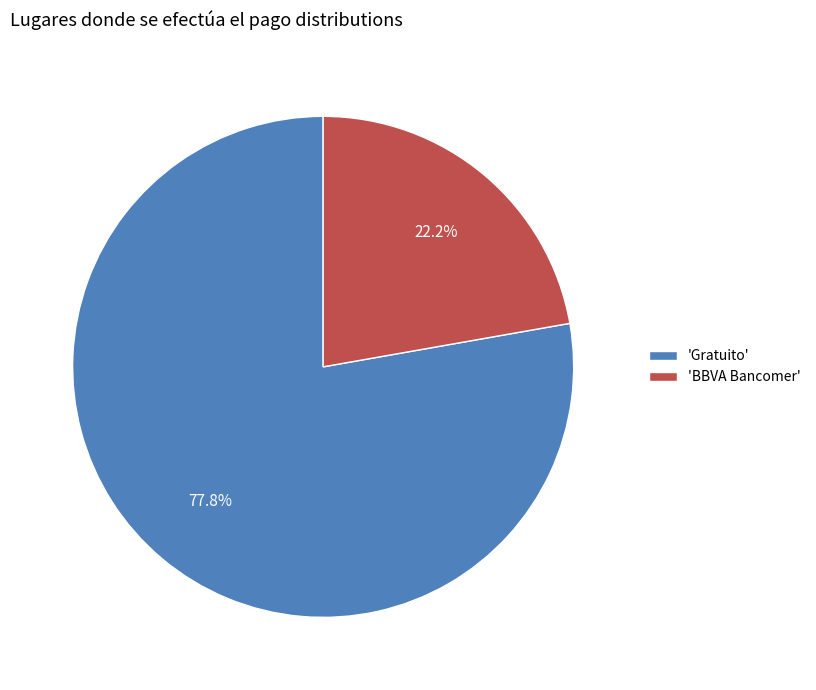

Between 'BBVA Bancomer' and 'Gratuito', which is larger?

'Gratuito'